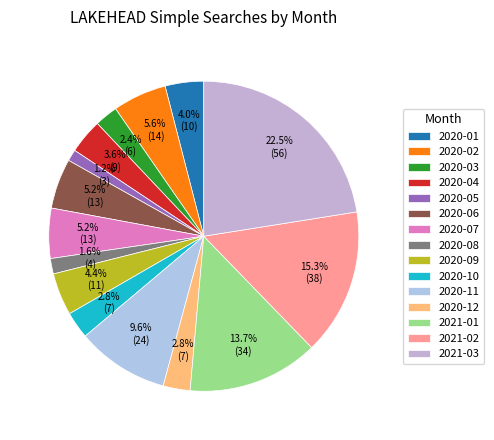

To the nearest percent, what is the difference between the largest and smallest slice percentages?

21%